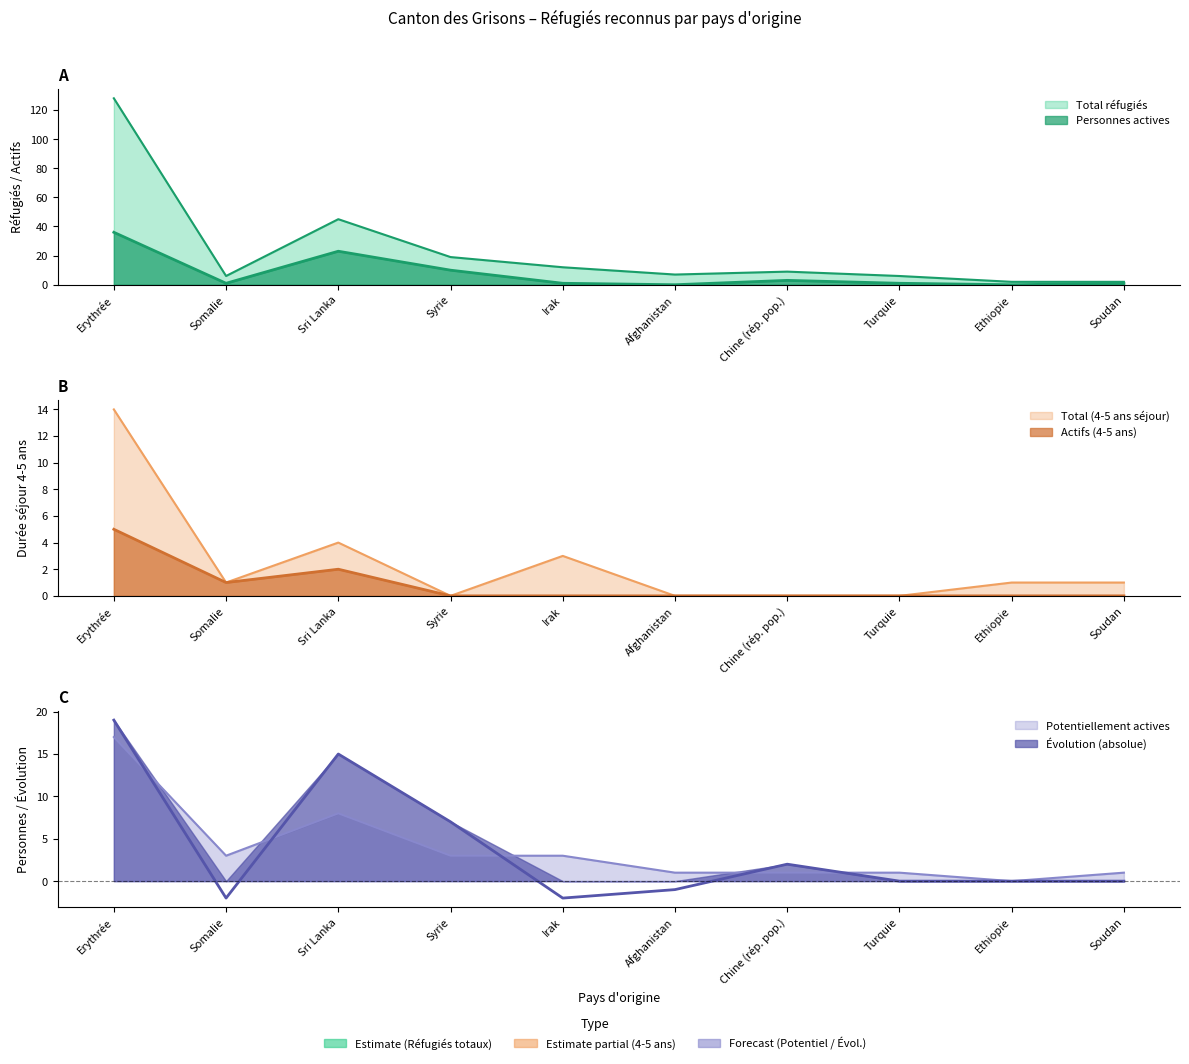

What is the maximum value for Total (col_2)?

128